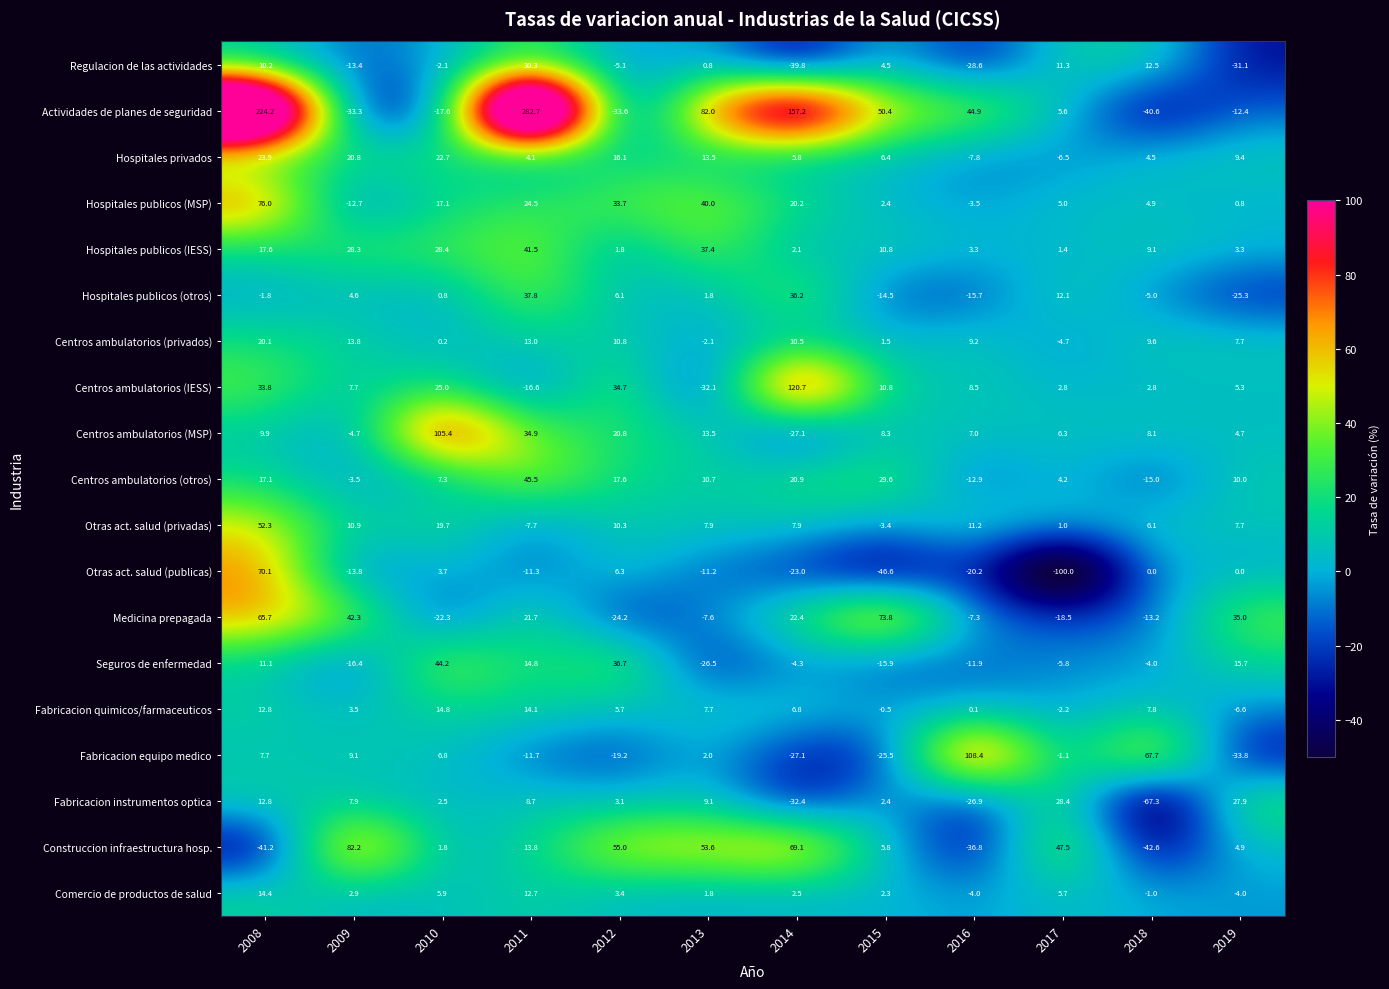

Count the number of data series in this chart.

19